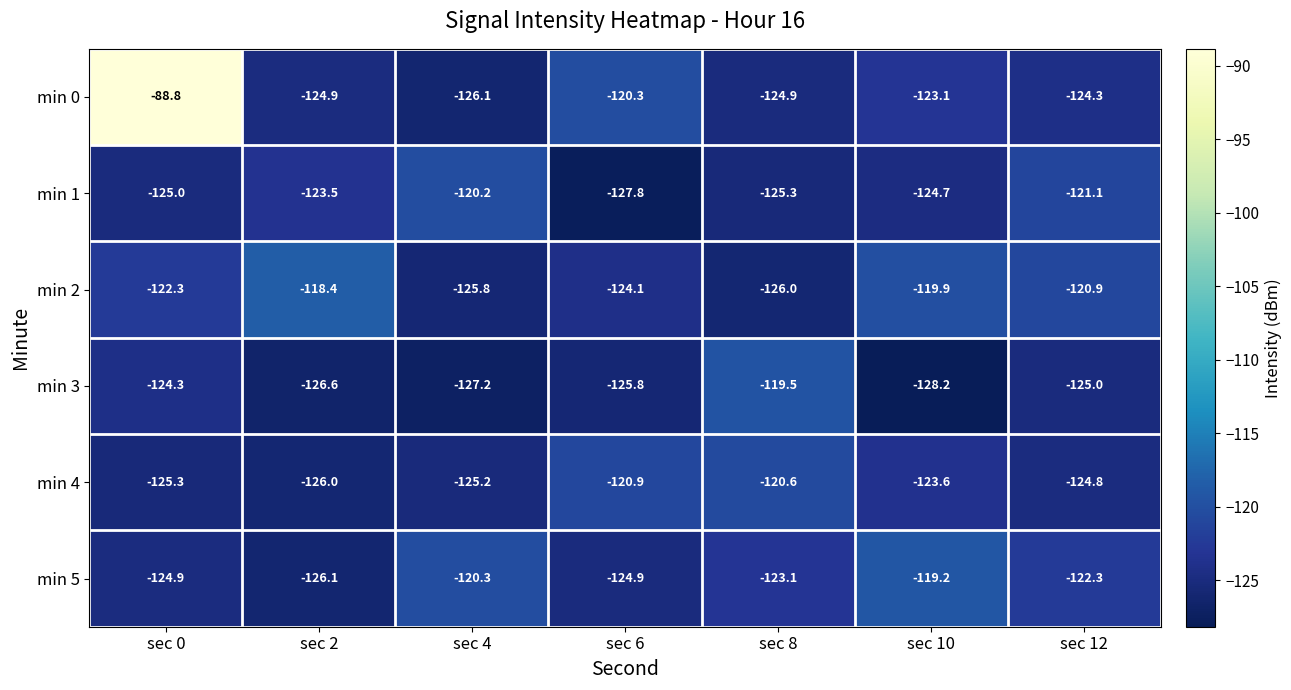

Is it true that min 5 equals -208.7 at sec 0?

False